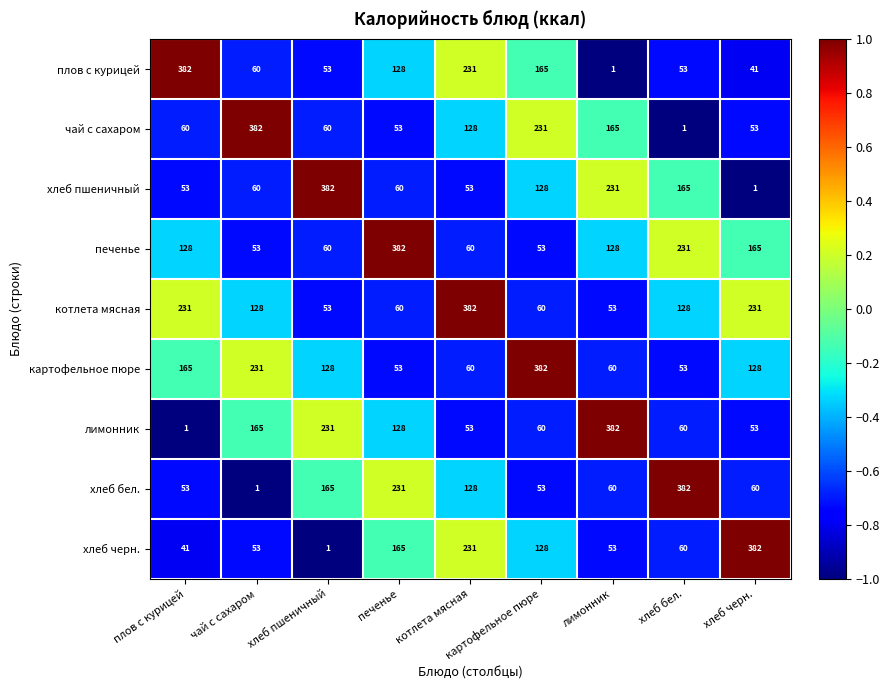

How many data points in лимонник are less than 60?

3